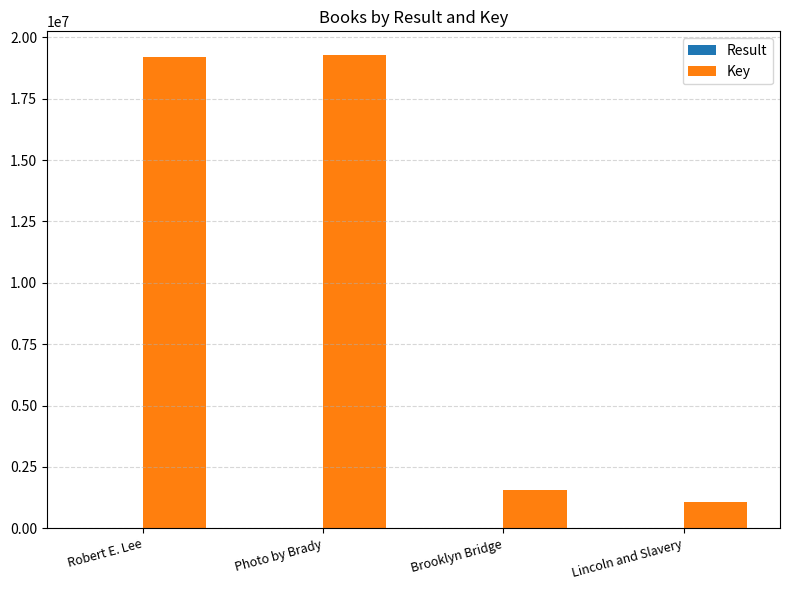

Which series changed the most between Photo by Brady and Lincoln and Slavery?

Key